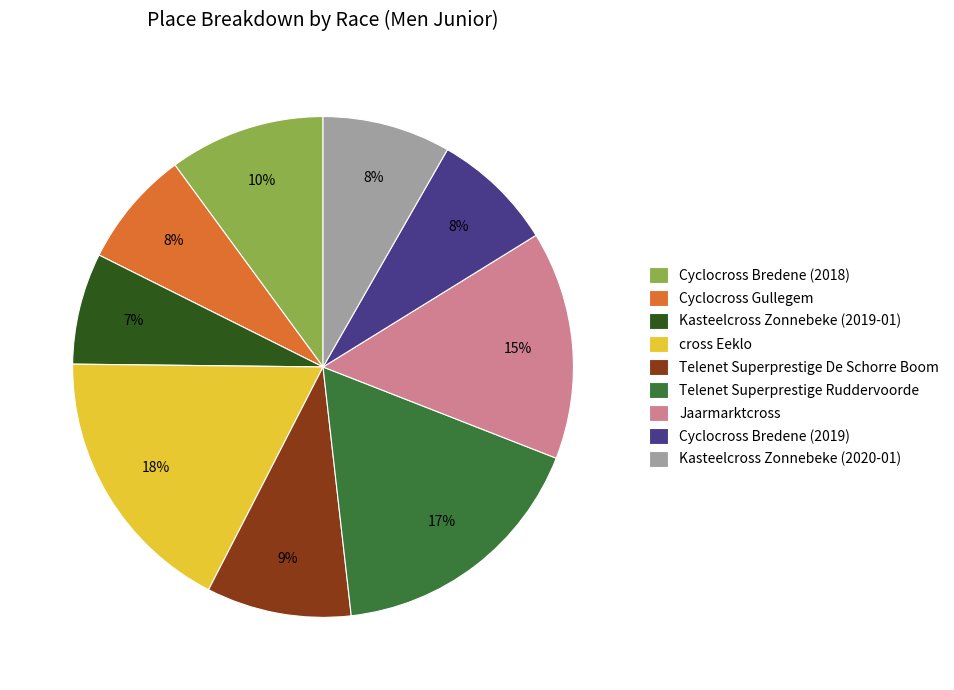

Is Cyclocross Gullegem the majority of the pie?

No